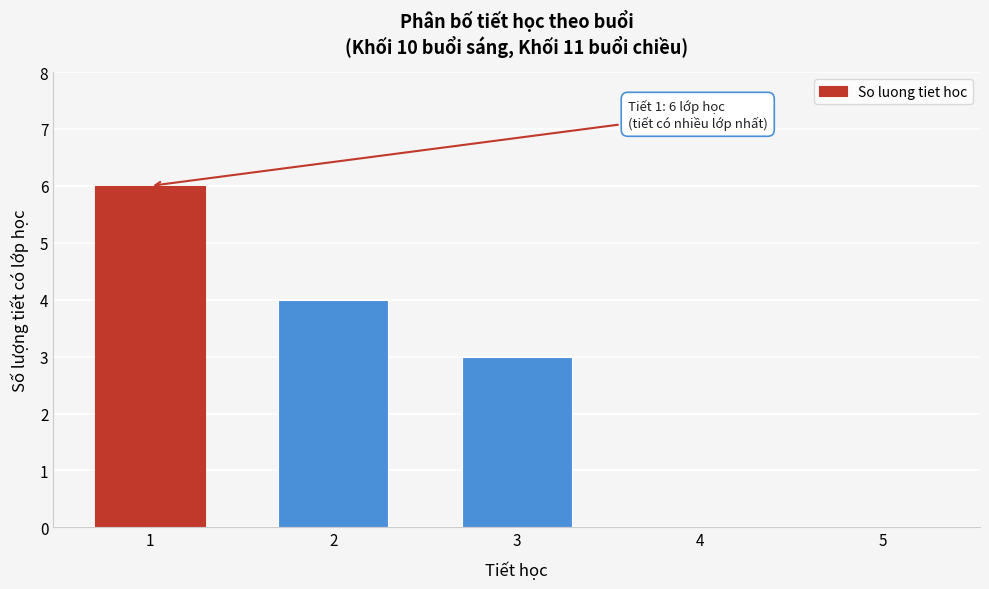

Reading left to right, extract all data points from this chart.

1=6	2=4	3=3	4=0	5=0